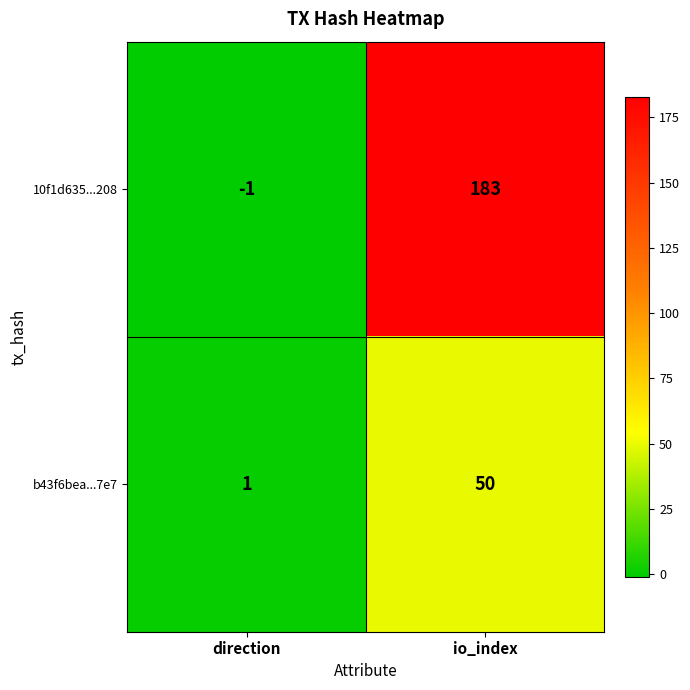

Which series has the widest spread of values?

10f1d635...208